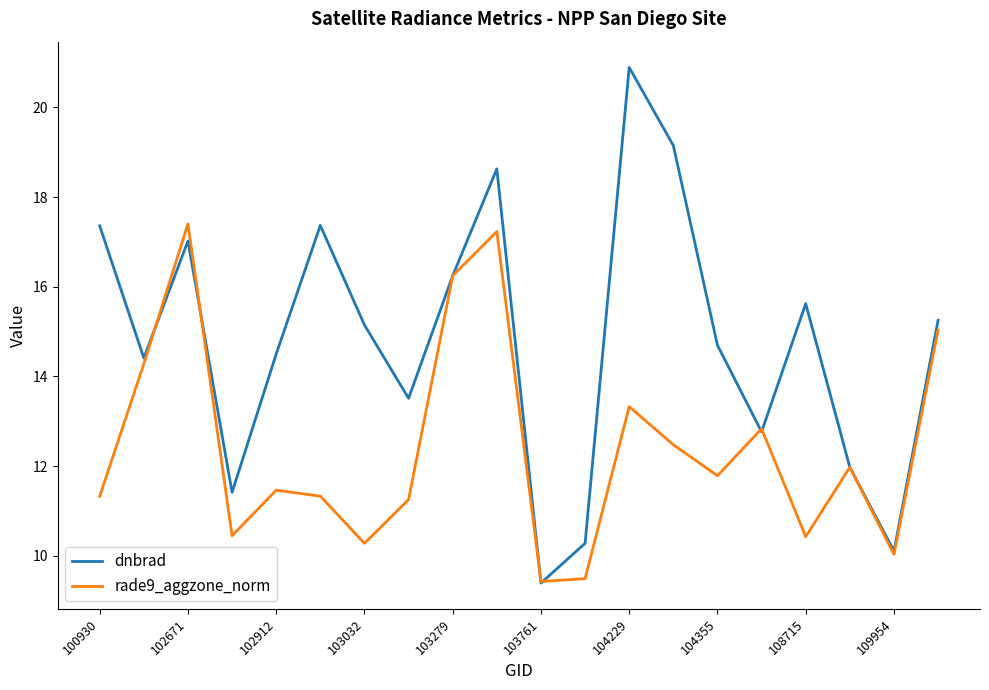

Which series has the largest range (max minus min)?

dnbrad